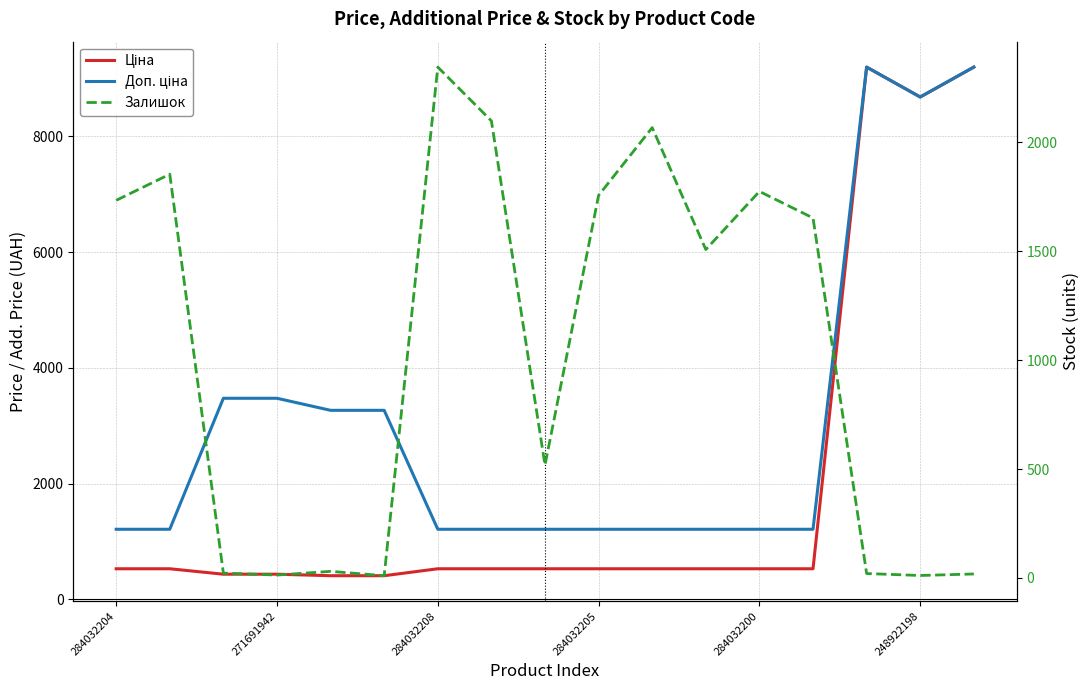

After their last crossing, which series has the higher values: Ціна or Залишок?

Ціна